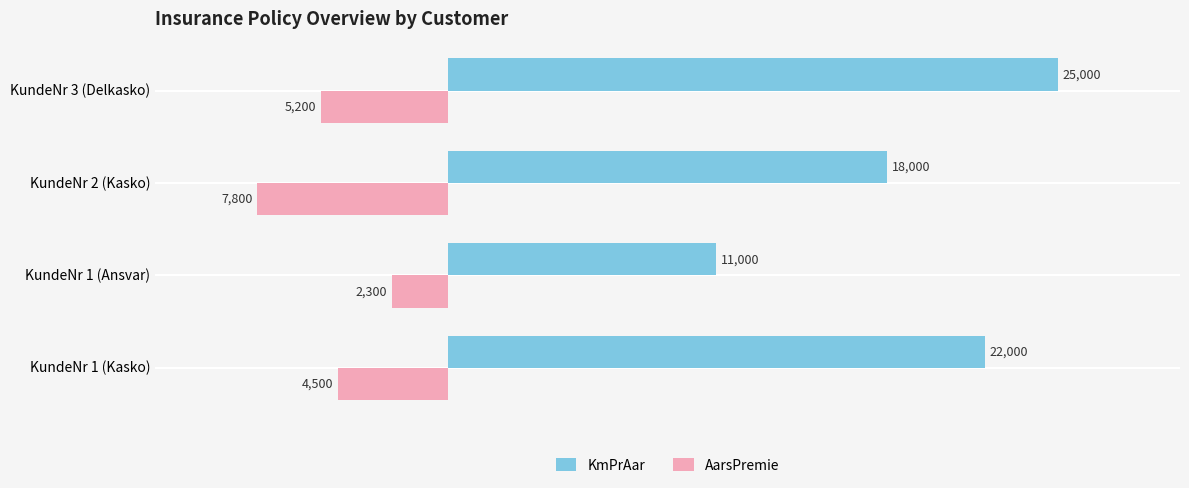

How many data points does each series have?

4